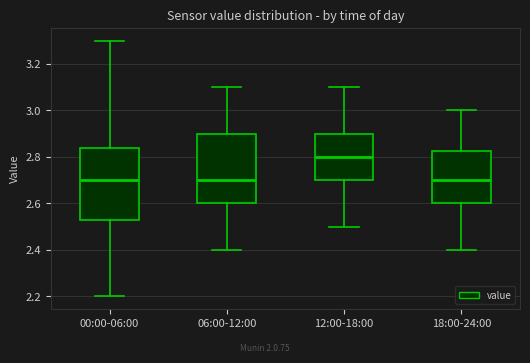

Reading left to right, transcribe this box plot: for each box, give where its median line is, the range the box spans, and where its two whiskers end, as read against the y-axis. The values are not printed on the chart, so give them approximately, as read against the axis.

00:00-06:00: median 2.70, box 2.54 to 2.84, whiskers 2.20 to 3.30
06:00-12:00: median 2.70, box 2.60 to 2.90, whiskers 2.40 to 3.10
12:00-18:00: median 2.80, box 2.70 to 2.90, whiskers 2.50 to 3.10
18:00-24:00: median 2.70, box 2.60 to 2.82, whiskers 2.40 to 3.00